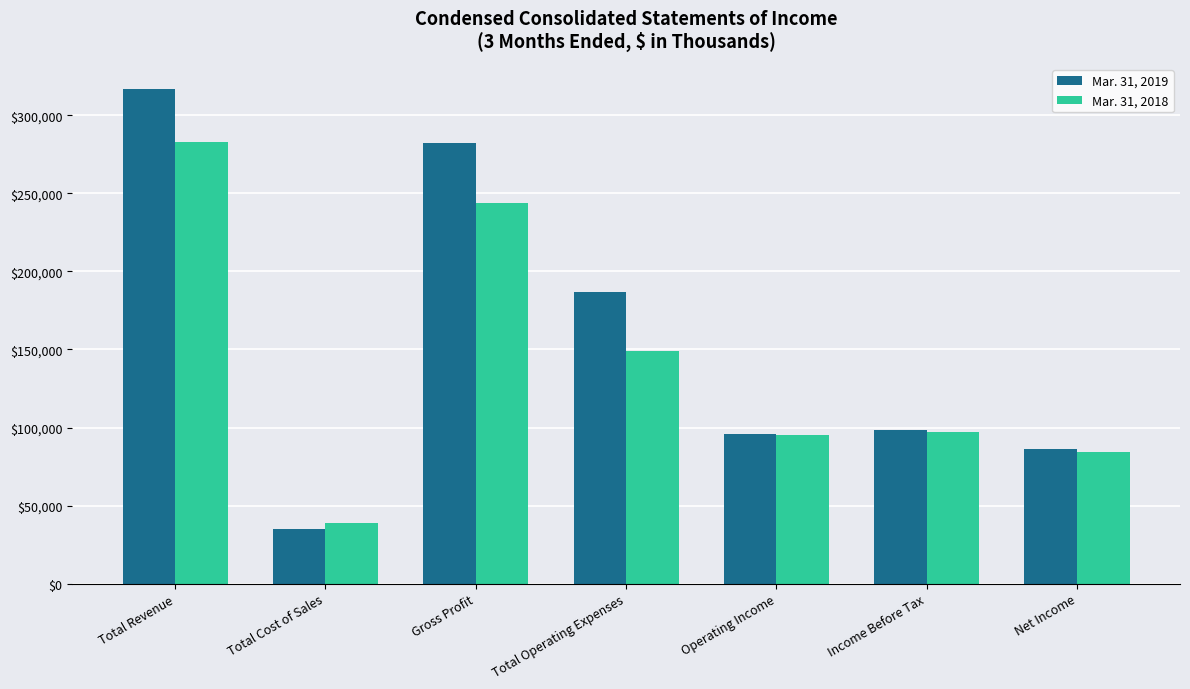

At which category does the chart reach its peak across all series?

Total Revenue